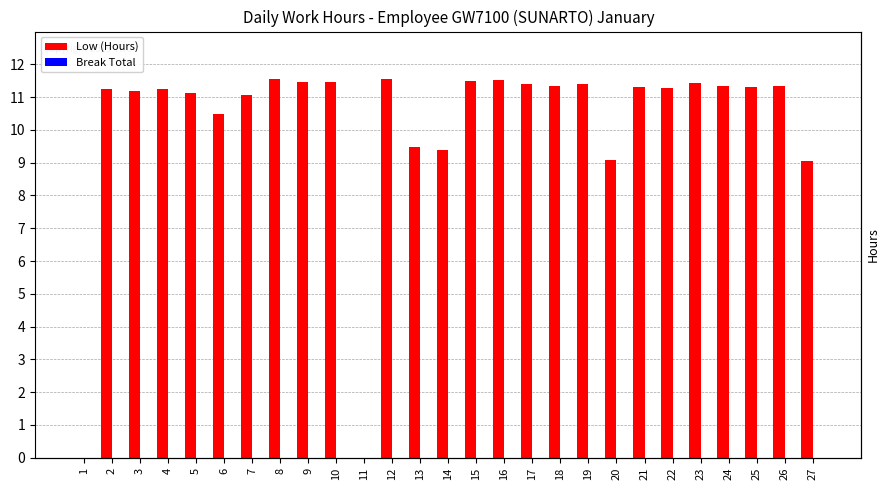

Reading right to left, transcribe all the data shown in this chart.

Low (Hours): 9.0	11.3	11.3	11.3	11.4	11.3	11.3	9.1	11.4	11.3	11.4	11.5	11.5	9.4	9.5	11.6	0.0	11.4	11.5	11.6	11.1	10.5	11.1	11.2	11.2	11.2	0.0
Break Total: 0.0	0.0	0.0	0.0	0.0	0.0	0.0	0.0	0.0	0.0	0.0	0.0	0.0	0.0	0.0	0.0	0.0	0.0	0.0	0.0	0.0	0.0	0.0	0.0	0.0	0.0	0.0